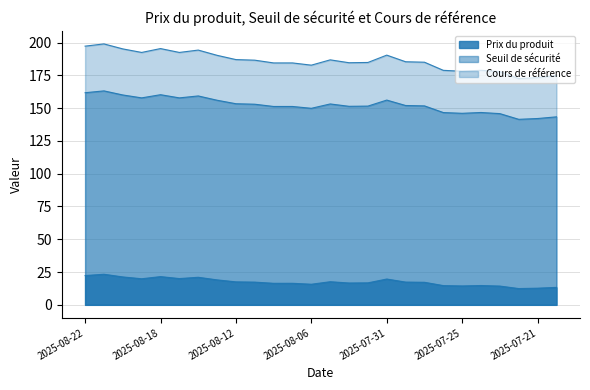

Which series changed the most between 2025-08-12 and 2025-07-21?

Cours de référence